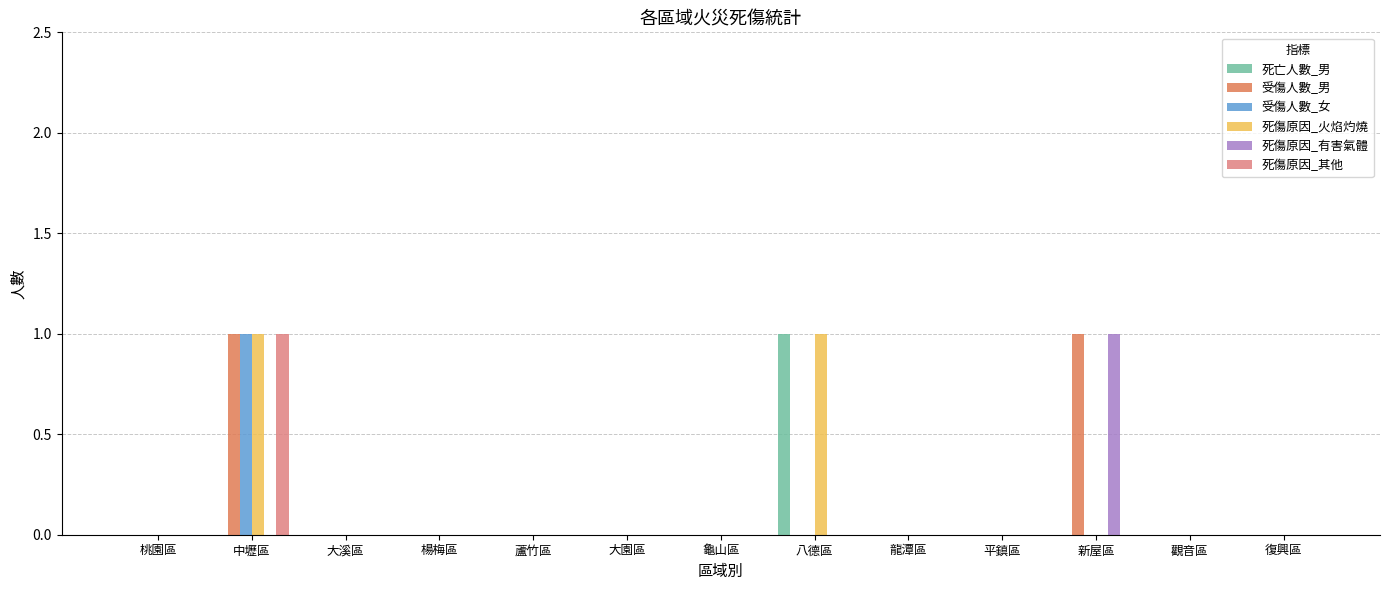

Reading left to right, list all the values displayed in this chart.

死亡人數_男: 0	0	0	0	0	0	0	1	0	0	0	0	0
受傷人數_男: 0	1	0	0	0	0	0	0	0	0	1	0	0
受傷人數_女: 0	1	0	0	0	0	0	0	0	0	0	0	0
死傷原因_火焰灼燒: 0	1	0	0	0	0	0	1	0	0	0	0	0
死傷原因_有害氣體: 0	0	0	0	0	0	0	0	0	0	1	0	0
死傷原因_其他: 0	1	0	0	0	0	0	0	0	0	0	0	0